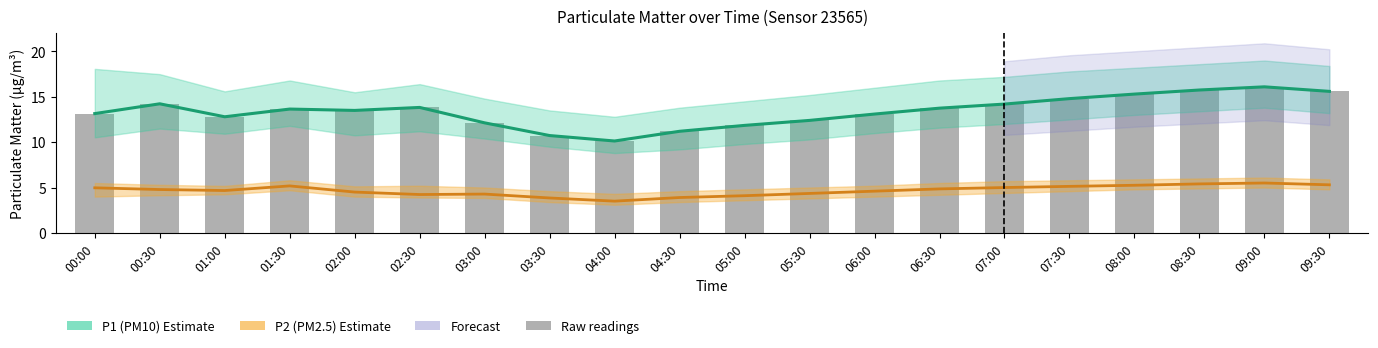

Where does the P2 (PM2.5) series first go above 4?

00:00